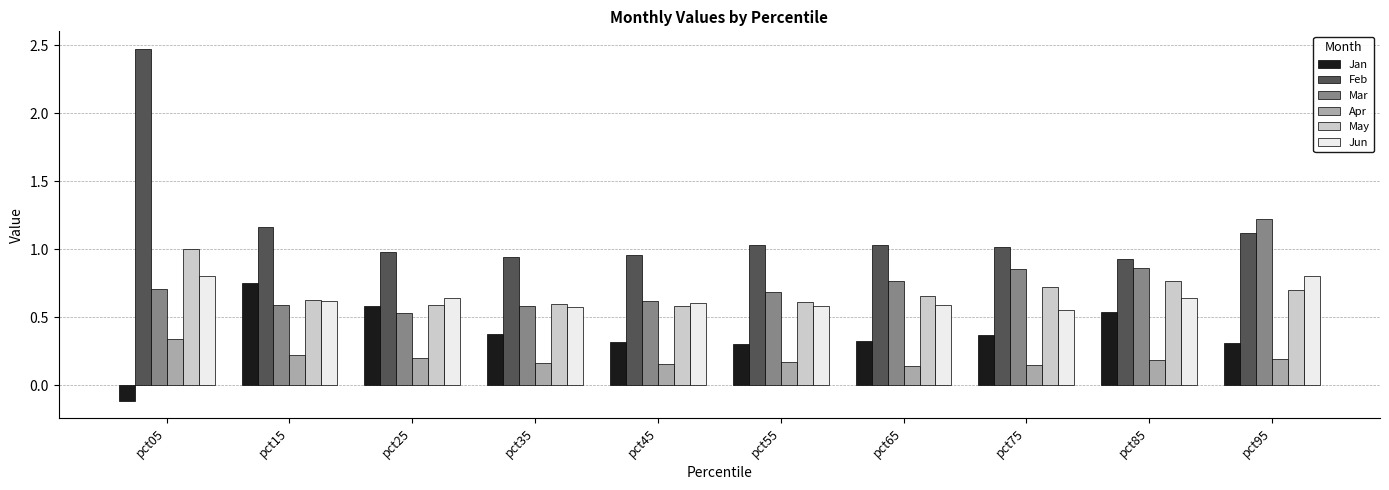

At how many categories does at least one series exceed 0?

10